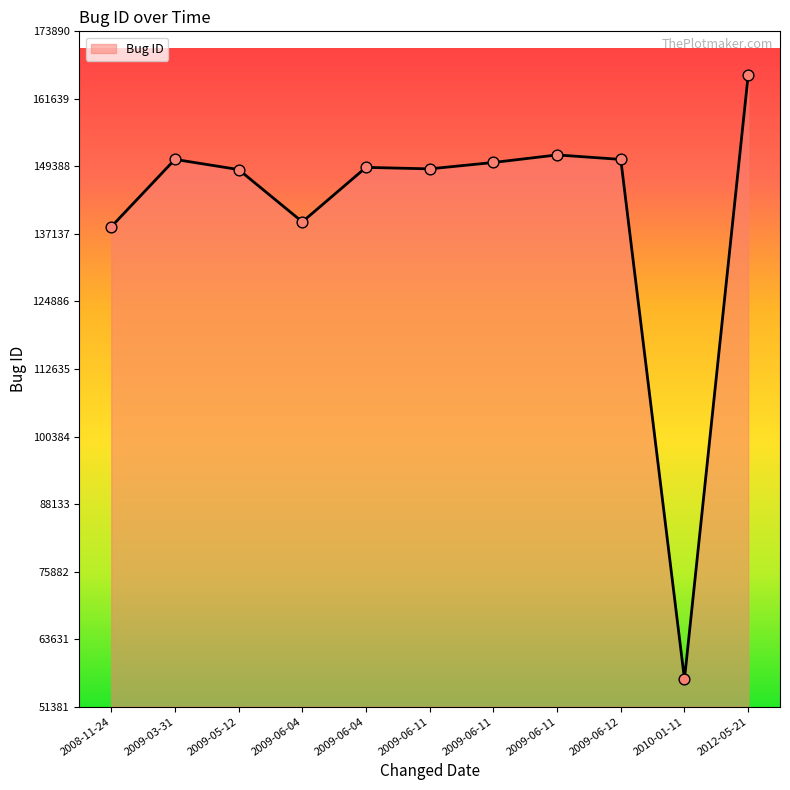

Between 2009-06-04 and 2009-03-31, which is larger?

2009-03-31